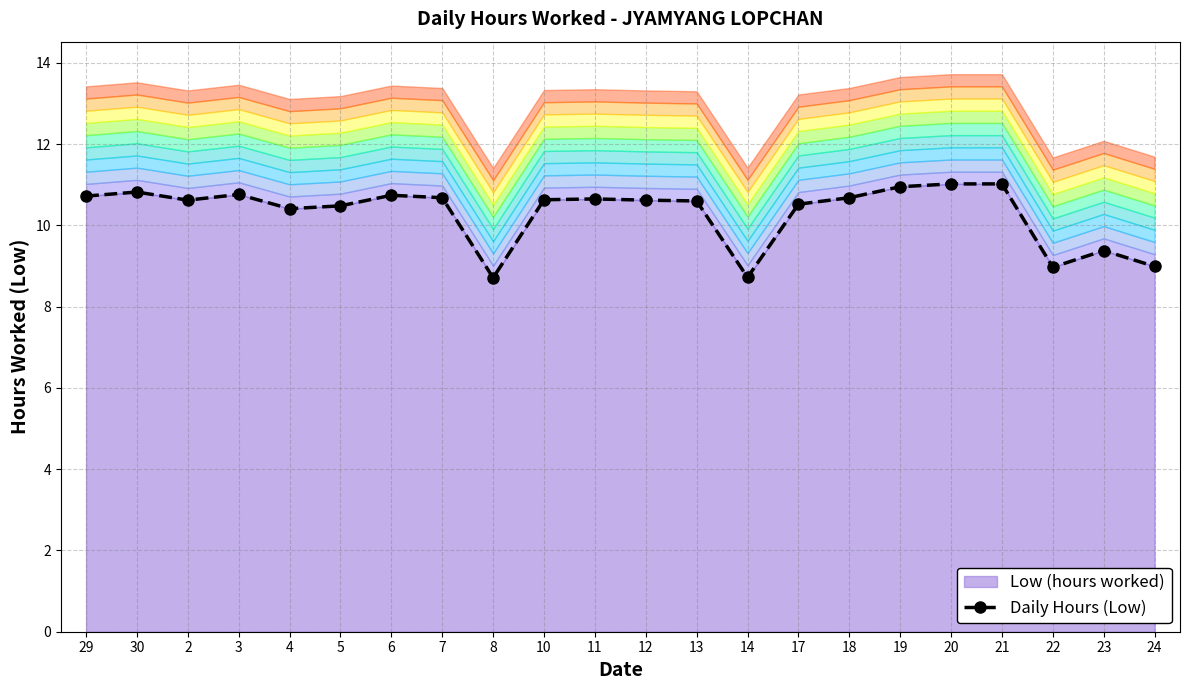

Reading left to right, what are all the values shown in this chart?

10.7	10.8	10.6	10.8	10.4	10.5	10.7	10.7	8.7	10.6	10.7	10.6	10.6	8.7	10.5	10.7	10.9	11.0	11.0	9.0	9.4	9.0